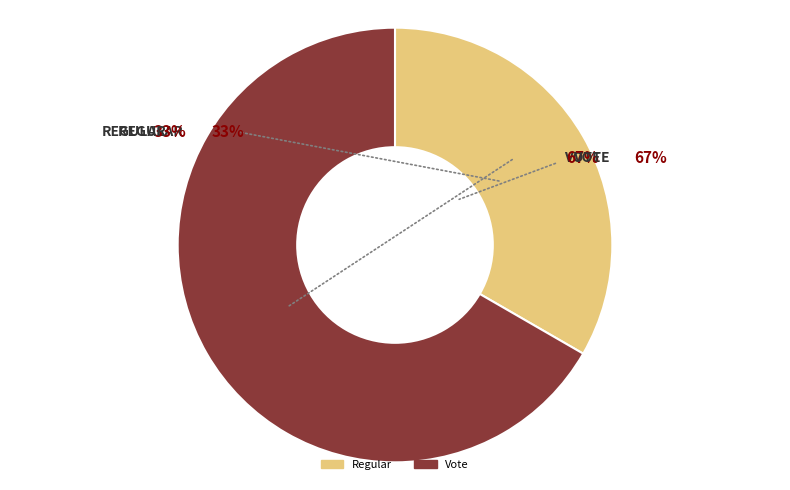

To the nearest percent, what percentage of the pie is Vote?

67%